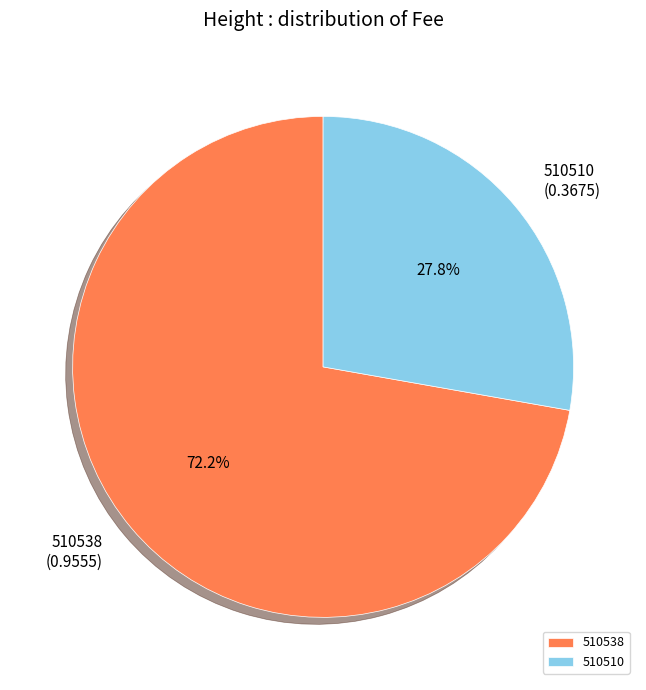

Which slice is the largest?

510538